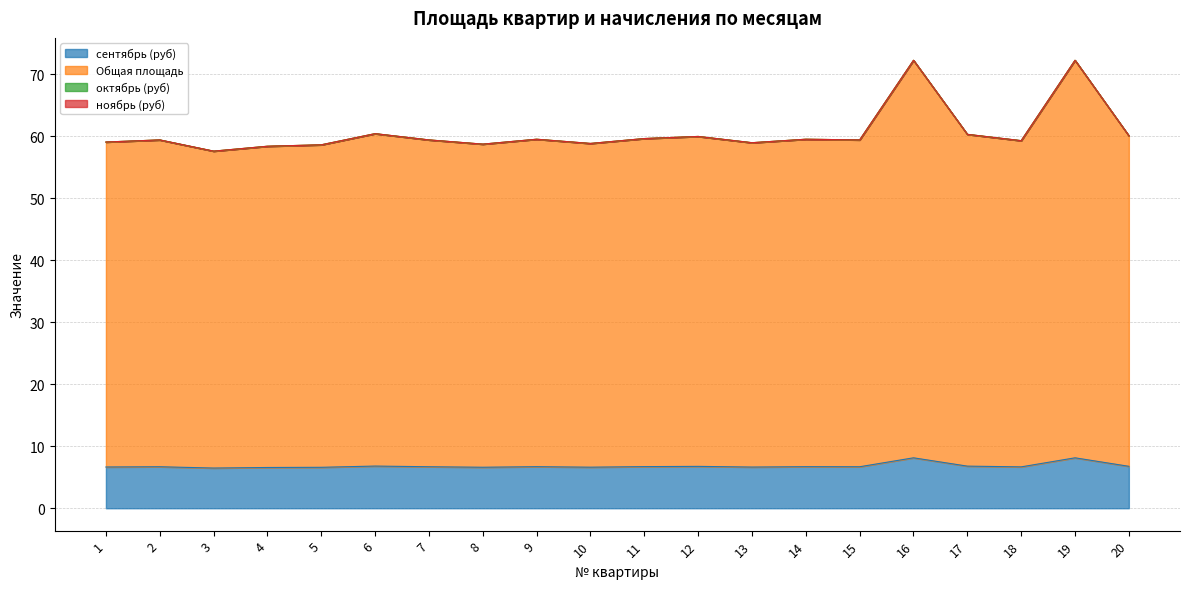

Does the chart display data point markers on the line(s)?

No